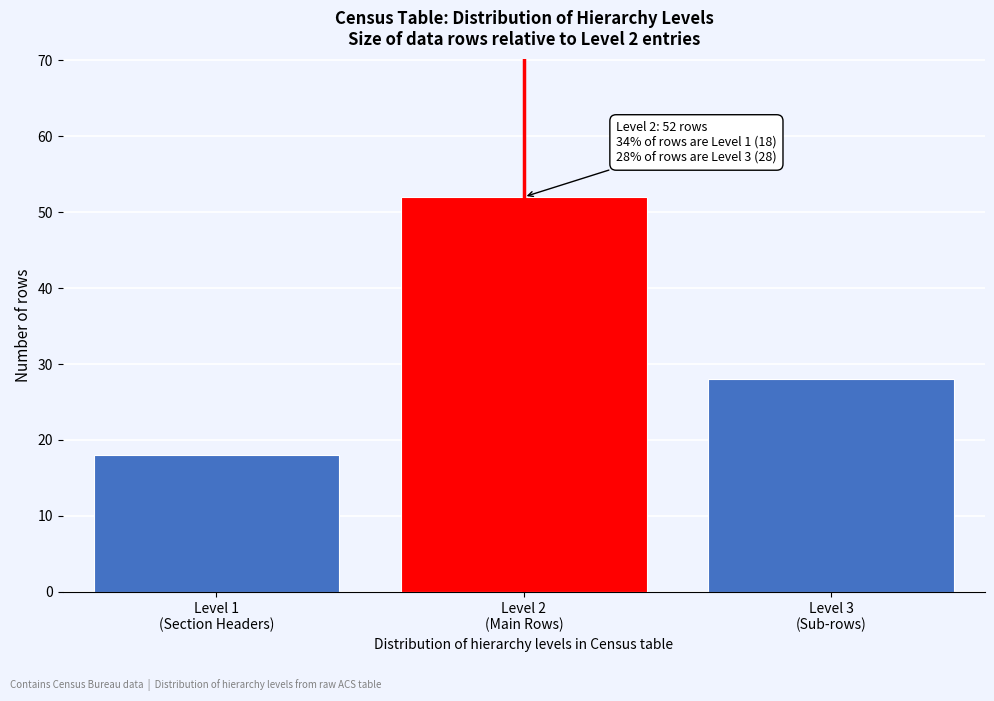

Reading left to right, what are all the values shown in this chart?

18	52	28